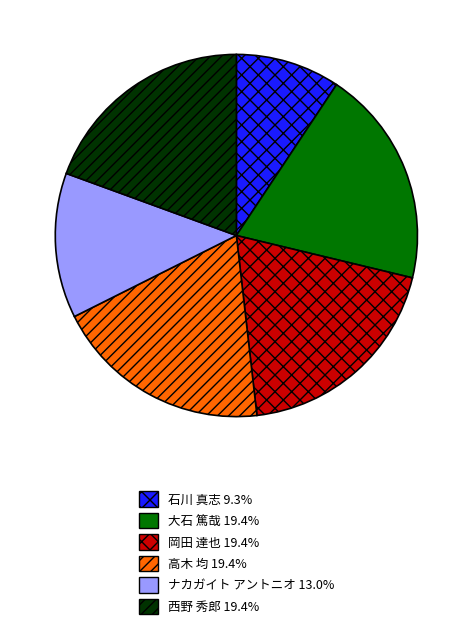

Is the sum of 岡田 達也 and 大石 篤哉 greater than half?

No